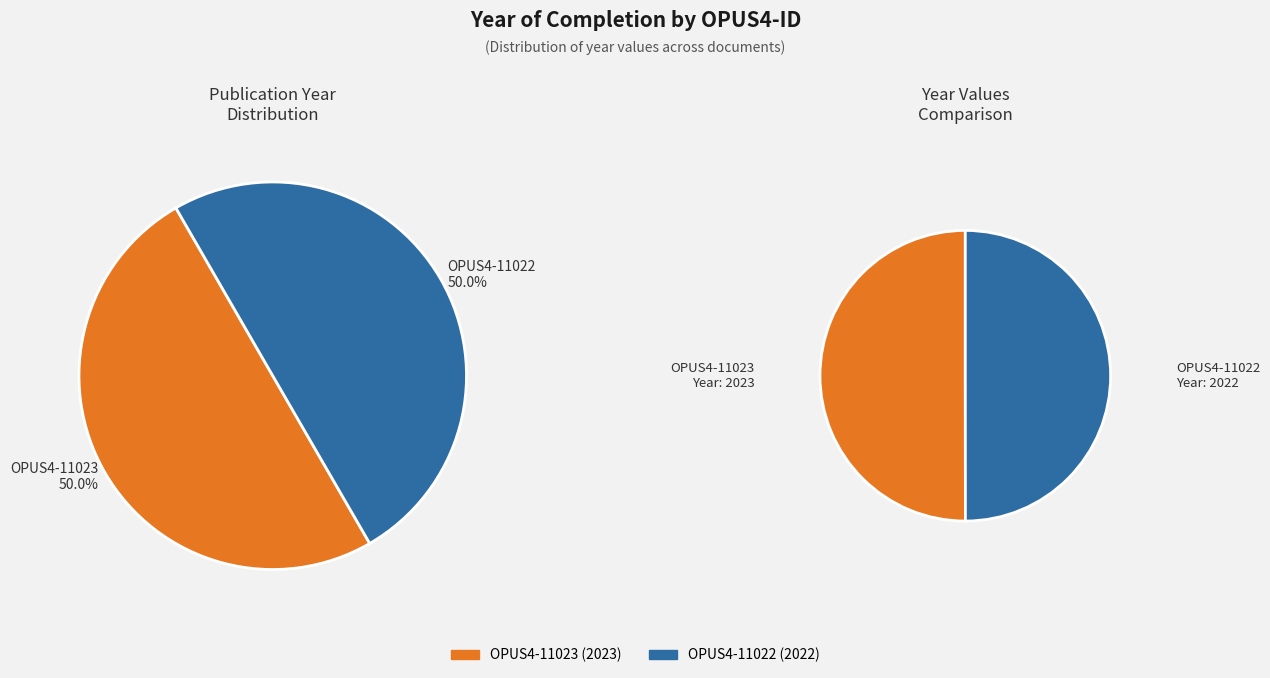

To the nearest percent, what is the average slice percentage?

50%